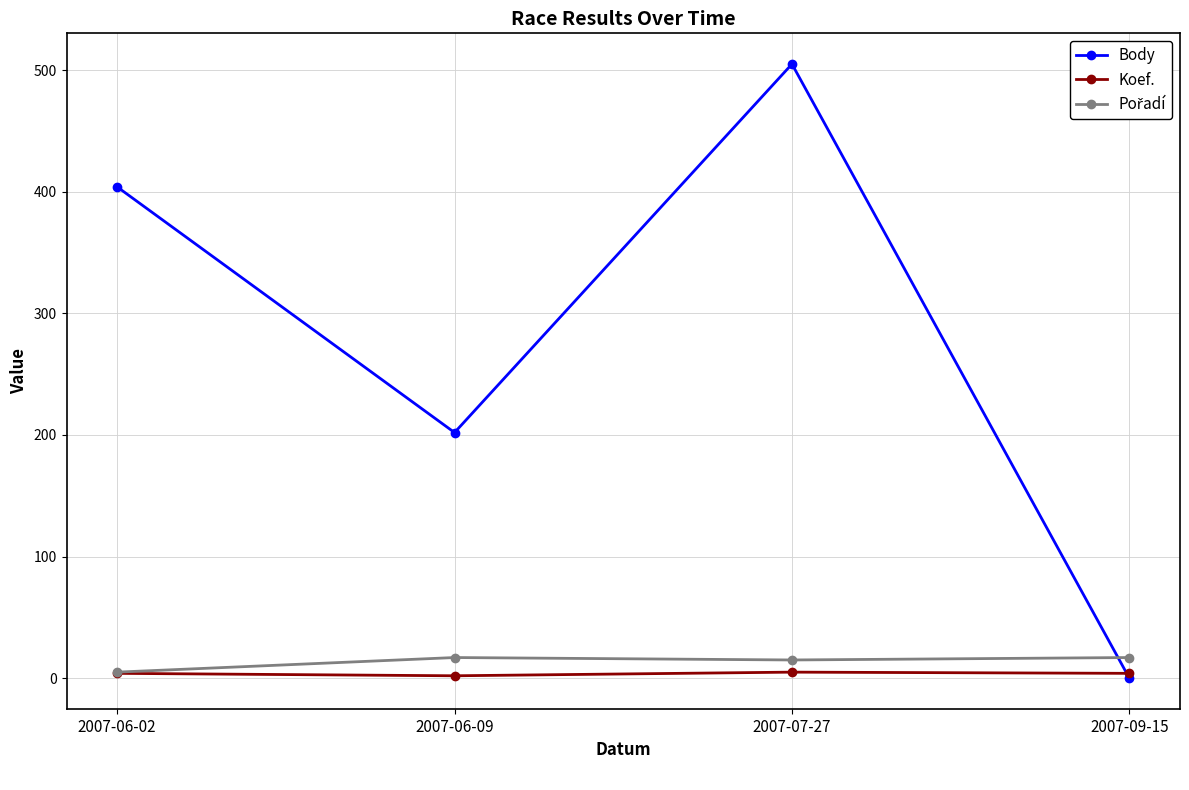

Between 2007-07-27 and 2007-09-15, which series saw the biggest shift?

Body